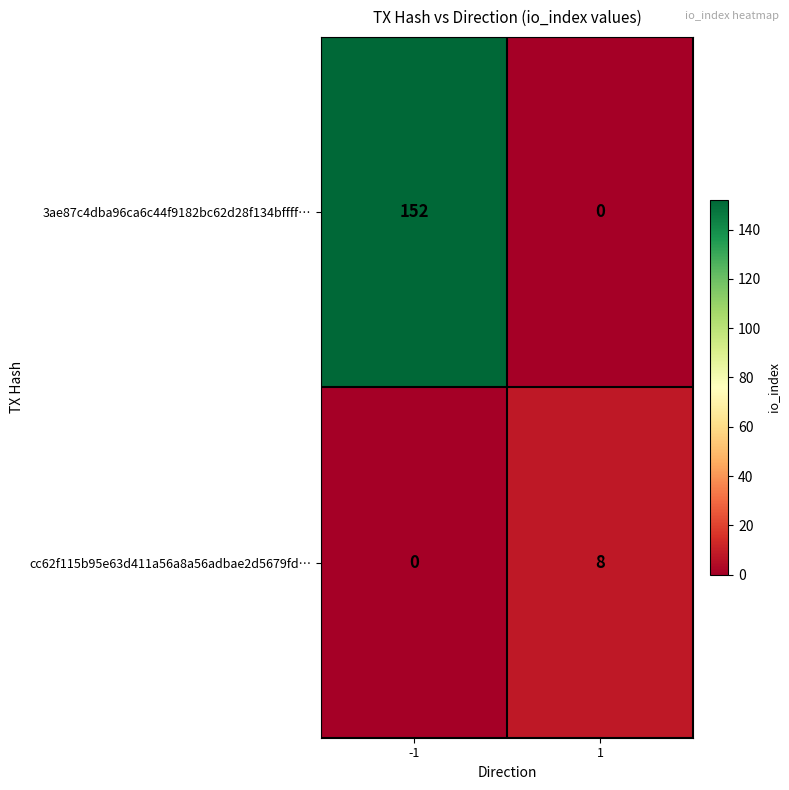

The value of 3ae87c4dba96ca6c44f9182bc62d28f134bffff… at 1 is -72. True or false?

False